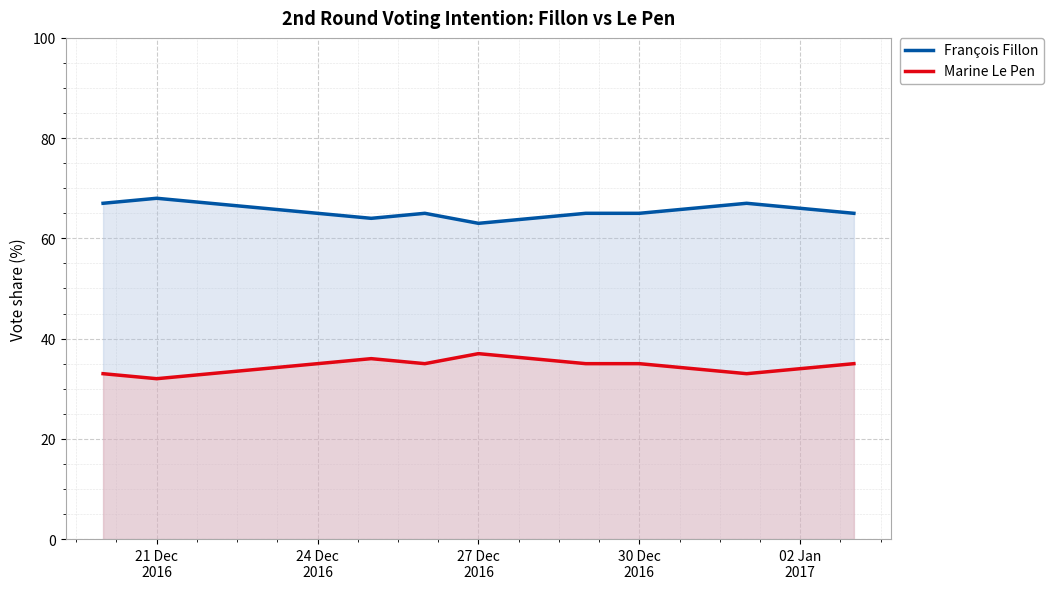

What are all the series names shown in the legend?

François Fillon, Marine Le Pen